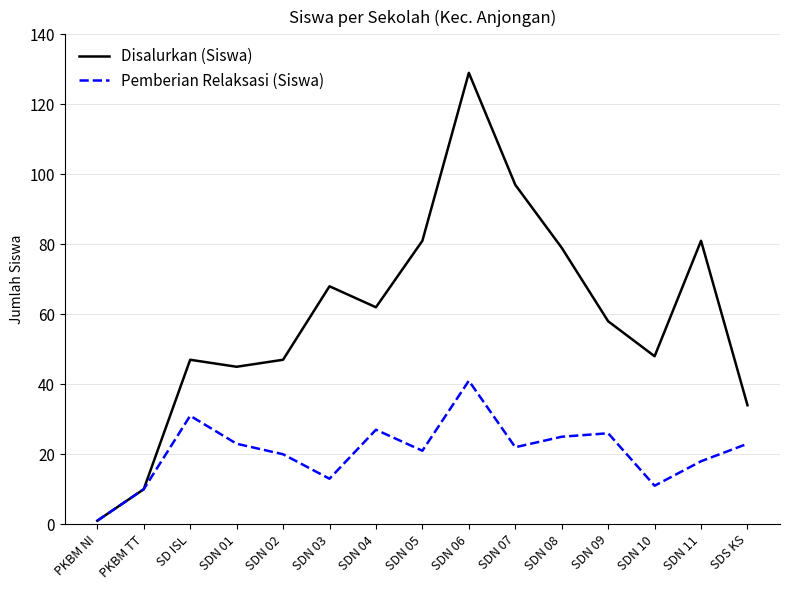

Rank the series at SDN 02 from lowest to highest value.

Pemberian Relaksasi (Siswa), Disalurkan (Siswa)